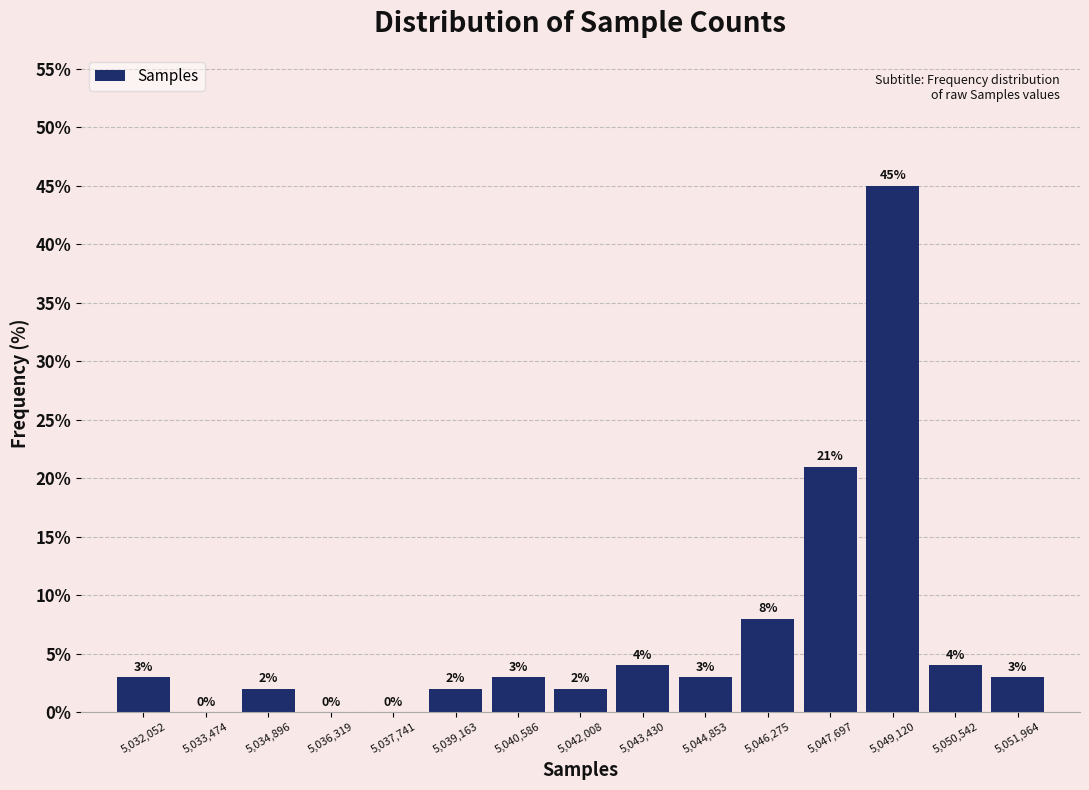

How tall is the bar that spans 5031400 to 5032800 on the x-axis? The bar edges are not printed on the chart, so give them approximately, as read against the axis.

3